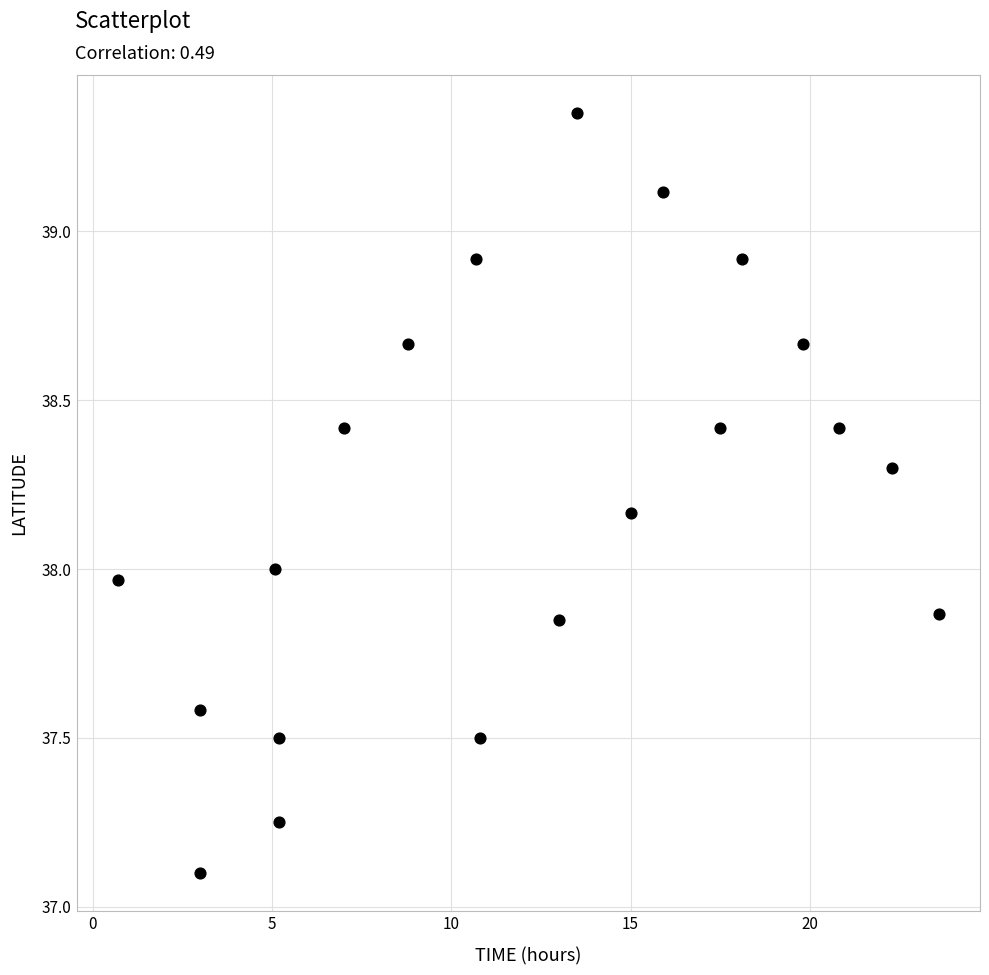

What is the range of X values (max minus min)?

22.9